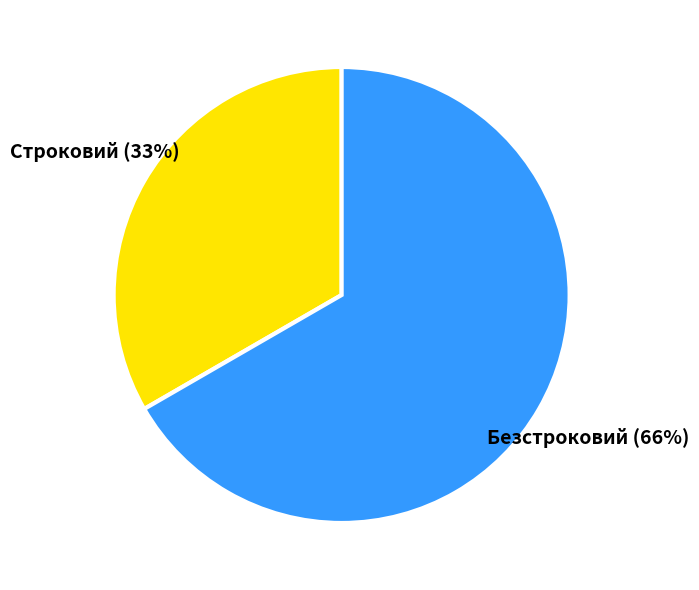

Which slice is the largest?

Безстроковий